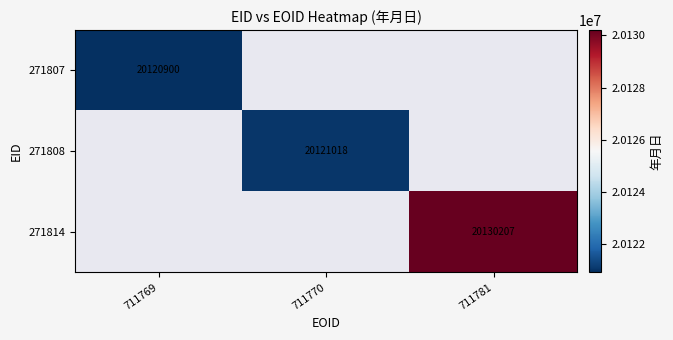

The value of 271808 at 711770 is 5713996. True or false?

False